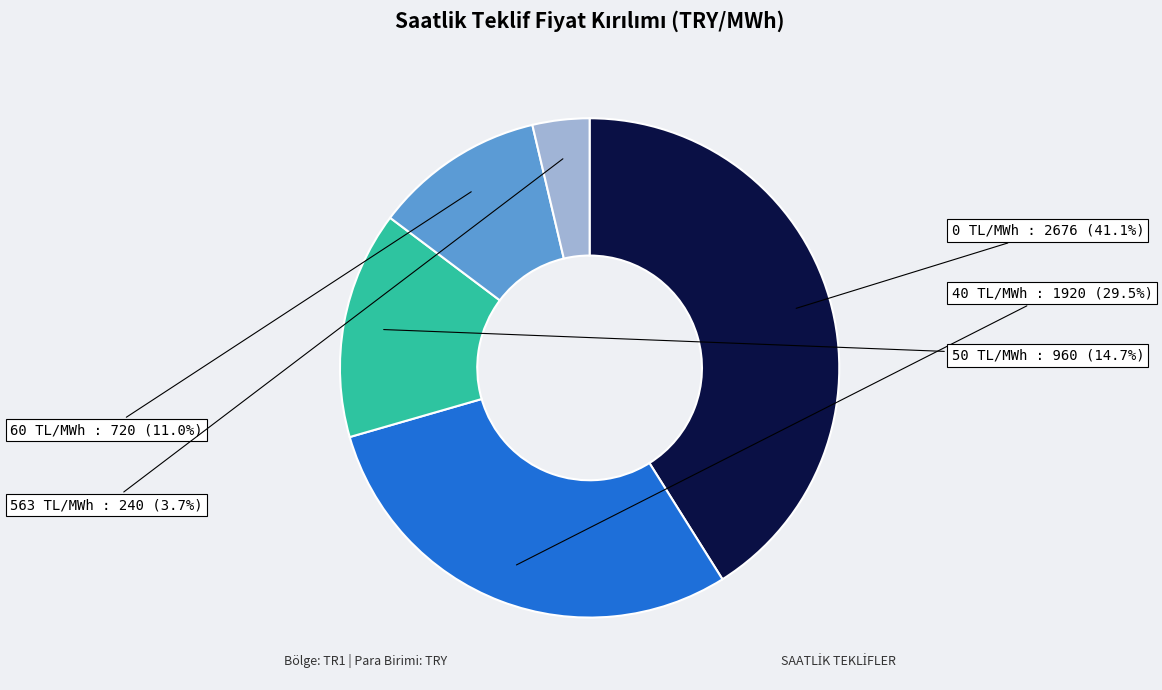

What is the smallest slice in the pie chart?

563 TL/MWh